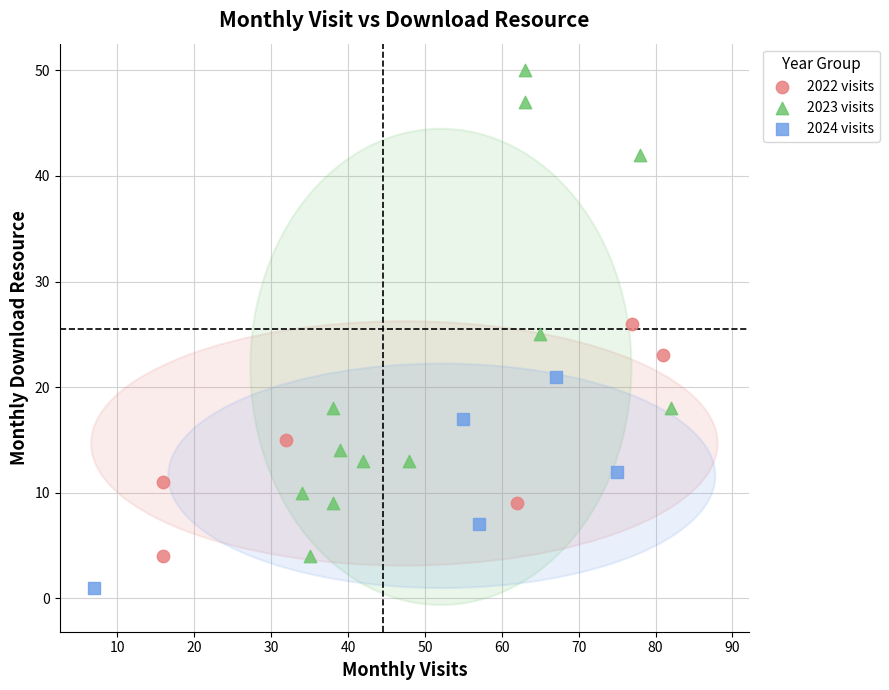

Which series contains the highest Y value?

2023 visits